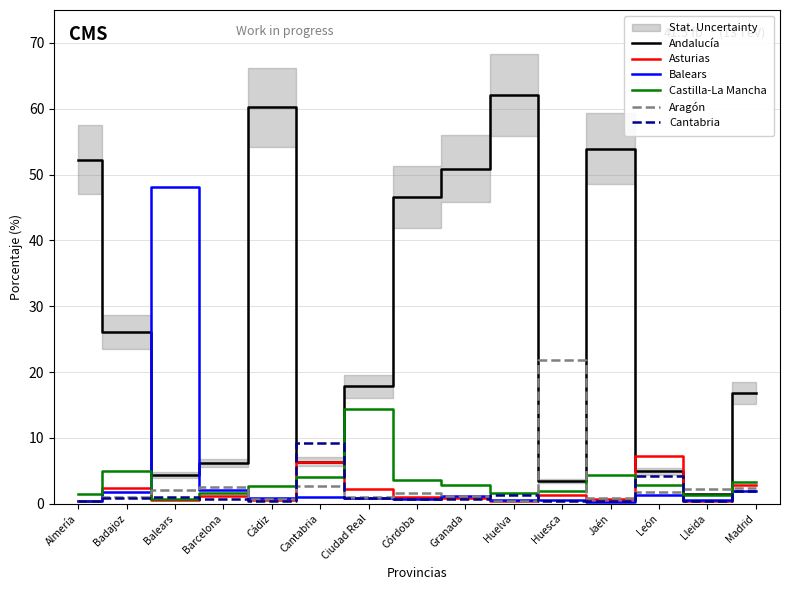

True or false: Castilla-La Mancha and Asturias intersect in this chart.

True